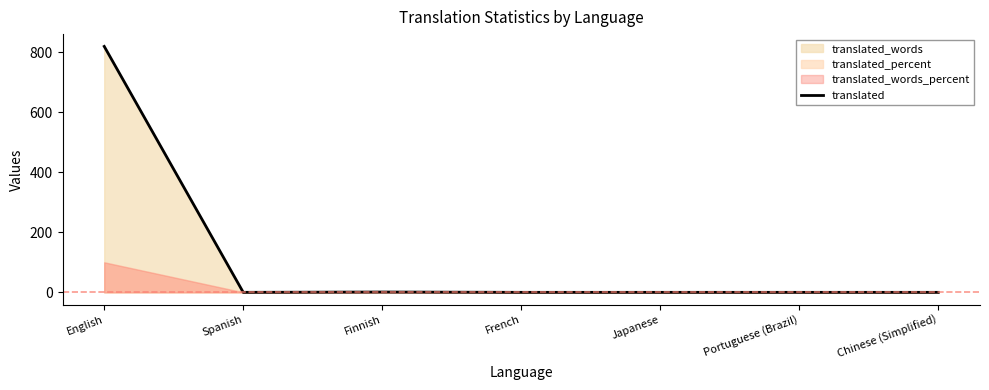

What is the value of the 3rd point from the left?

1